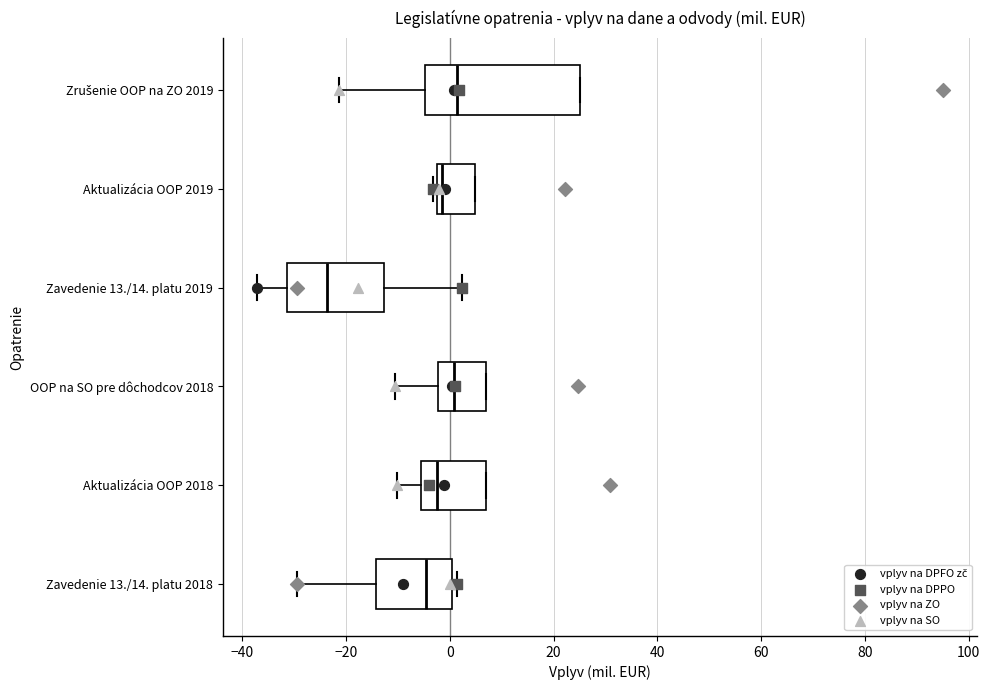

Where is the left edge of the box for Zrušenie OOP na ZO 2019 on the x-axis? The values are not printed on the chart, so give them approximately, as read against the axis.

-4